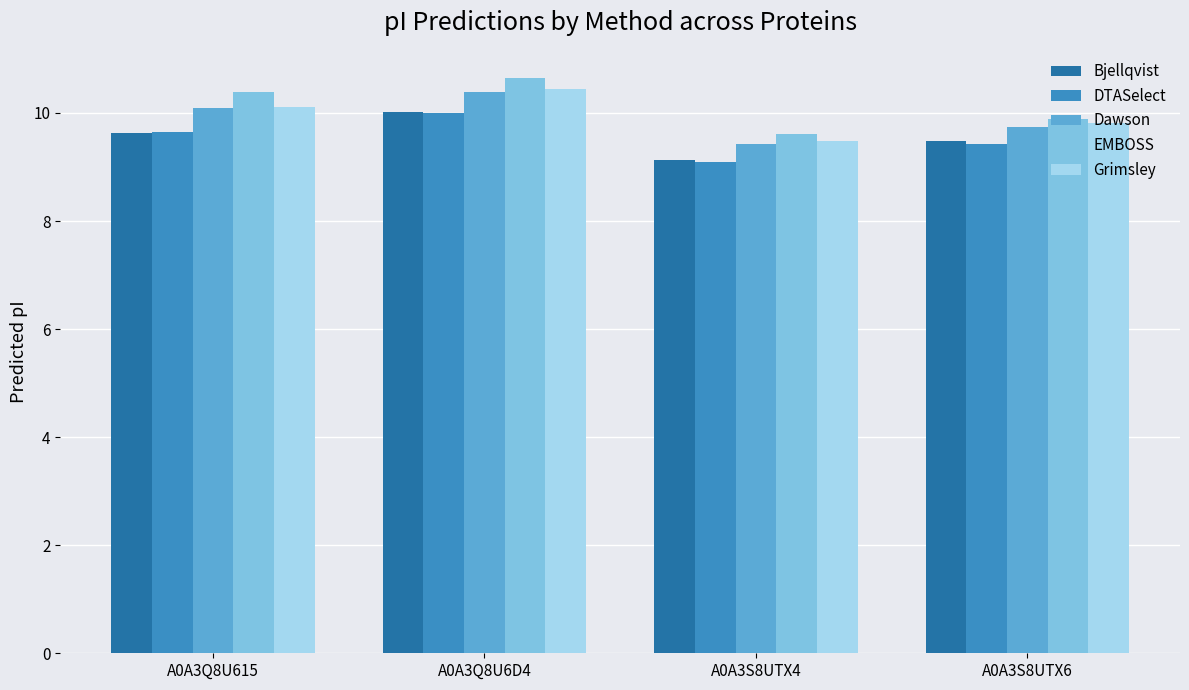

Reading left to right, what are all the values shown in this chart?

Bjellqvist: A0A3Q8U615=9.6	A0A3Q8U6D4=10.0	A0A3S8UTX4=9.1	A0A3S8UTX6=9.5
DTASelect: A0A3Q8U615=9.6	A0A3Q8U6D4=10.0	A0A3S8UTX4=9.1	A0A3S8UTX6=9.4
Dawson: A0A3Q8U615=10.1	A0A3Q8U6D4=10.4	A0A3S8UTX4=9.4	A0A3S8UTX6=9.7
EMBOSS: A0A3Q8U615=10.4	A0A3Q8U6D4=10.6	A0A3S8UTX4=9.6	A0A3S8UTX6=9.9
Grimsley: A0A3Q8U615=10.1	A0A3Q8U6D4=10.4	A0A3S8UTX4=9.5	A0A3S8UTX6=9.8